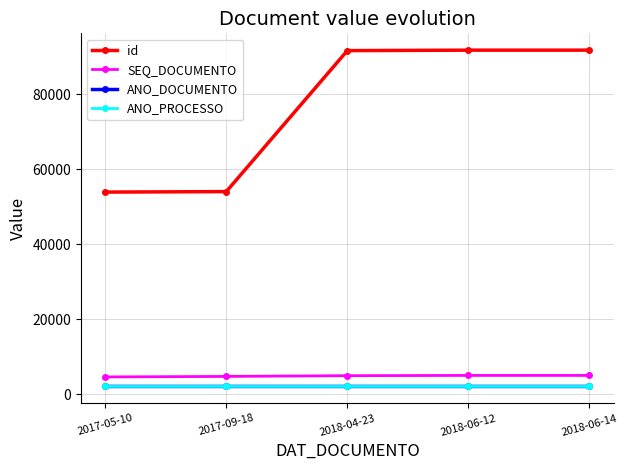

Is the value of SEQ_DOCUMENTO at 2017-09-18 greater than the value of id at 2017-09-18?

No